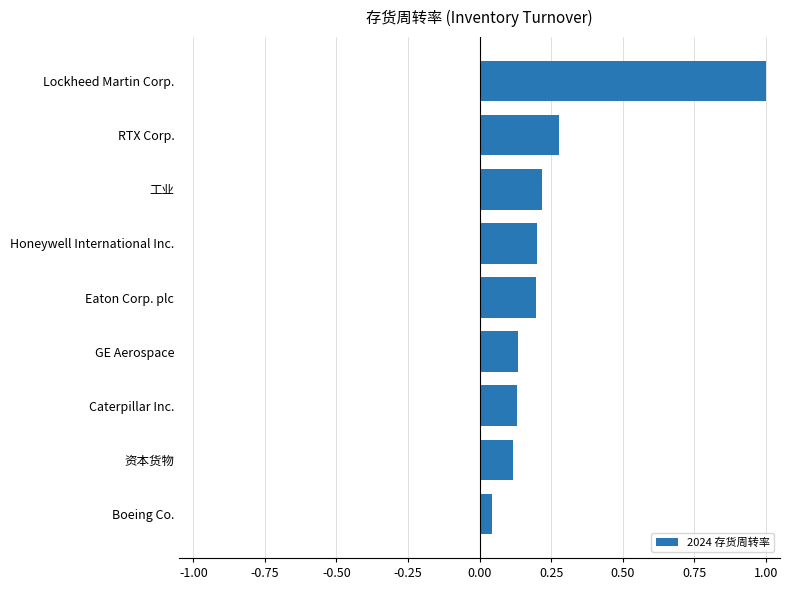

Which label corresponds to the largest value in the chart?

Lockheed Martin Corp.